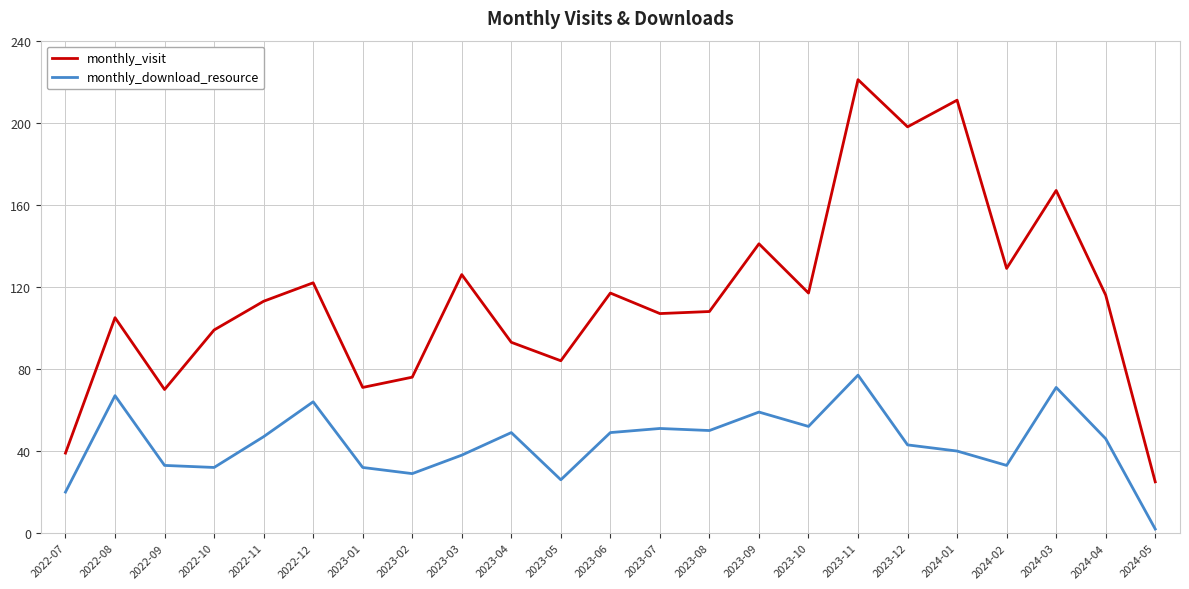

Which series changed the most between 2022-10 and 2023-08?

monthly_download_resource